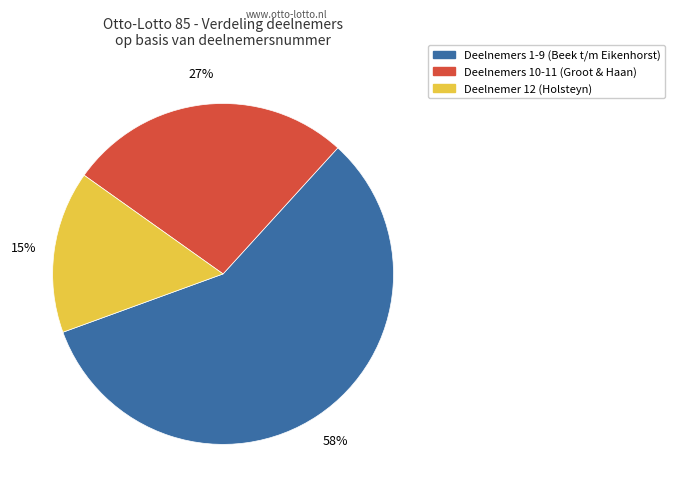

Is there a majority slice in this chart?

Yes